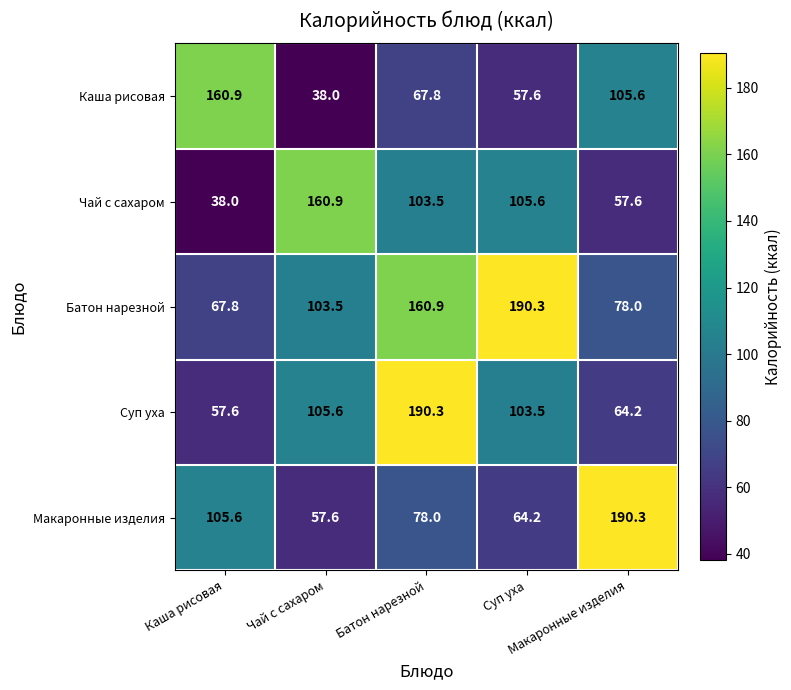

At how many categories does at least one series exceed 172?

3